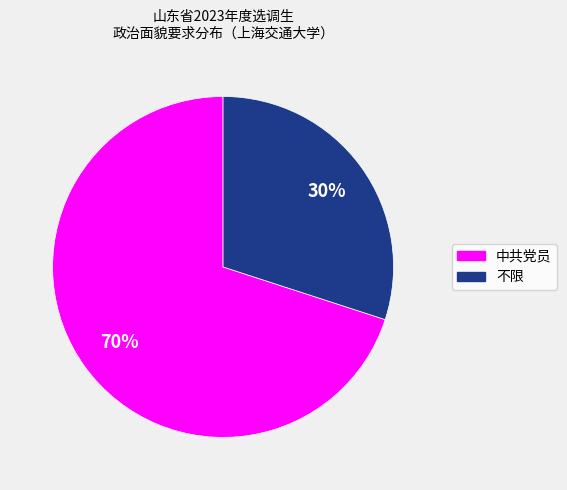

Which slice is the smallest?

不限